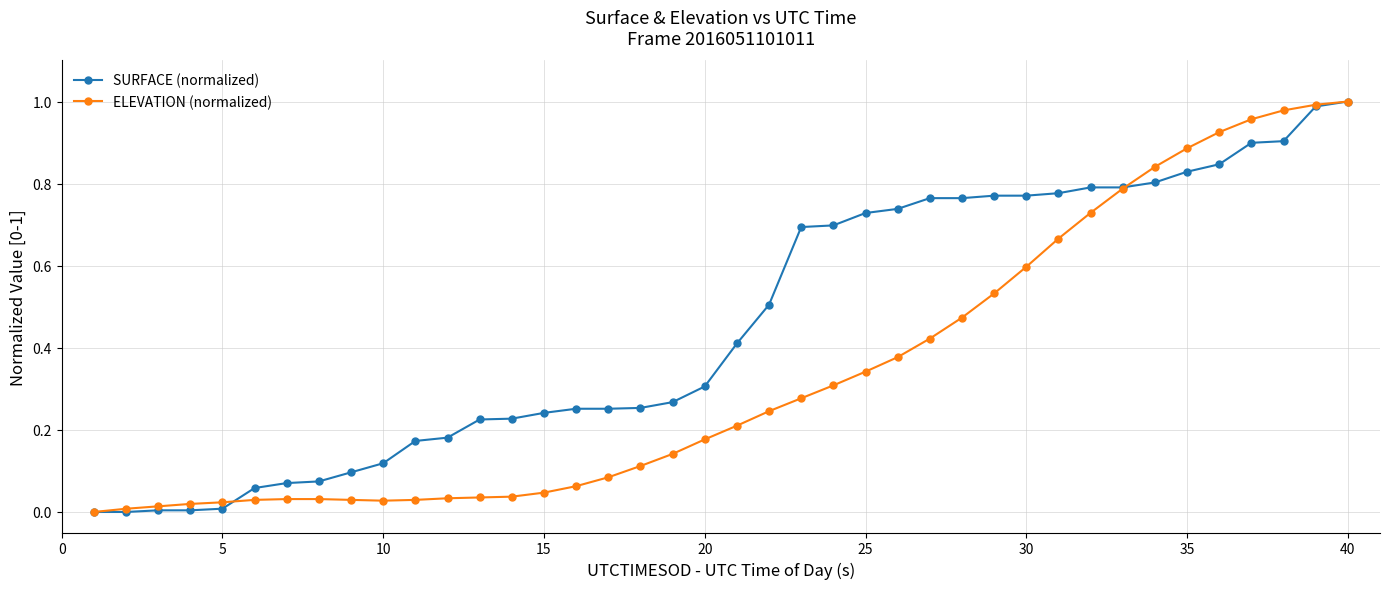

Which series has the largest total across all categories?

SURFACE (normalized)